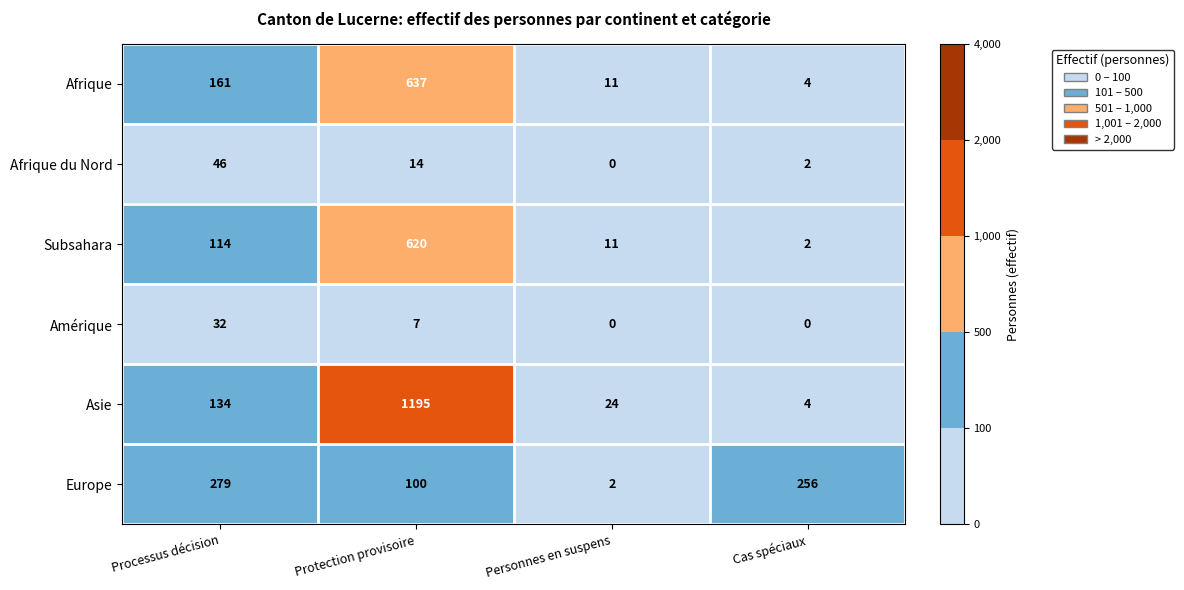

At Protection provisoire, list the series in order from largest to smallest.

Asie, Afrique, Subsahara, Europe, Afrique du Nord, Amérique